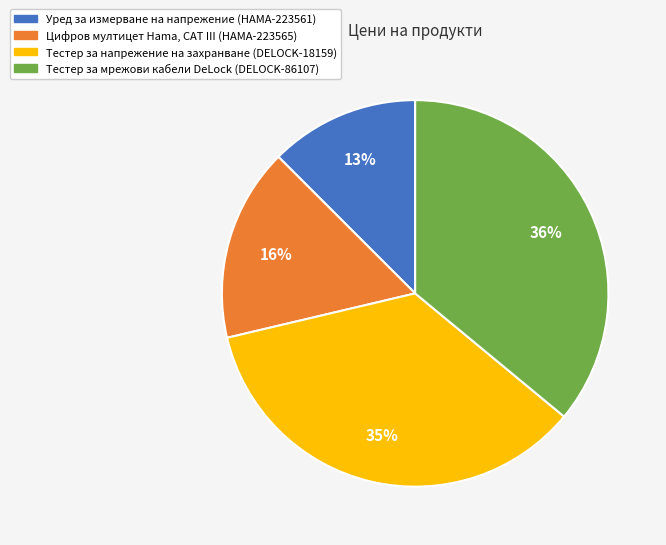

To the nearest percent, what is the difference between the largest and smallest slice percentages?

23%